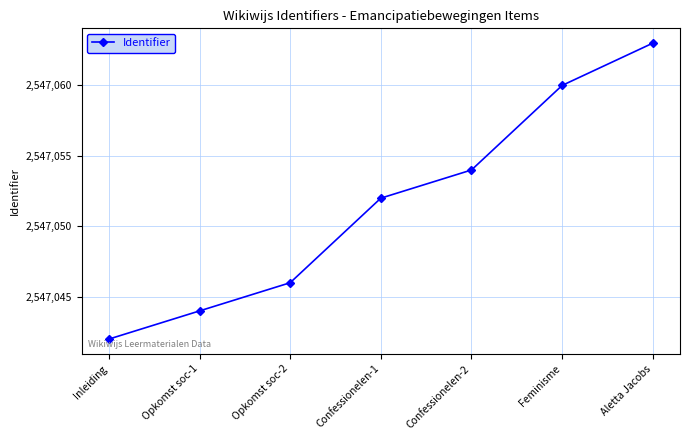

What is the maximum value shown in the chart?

2547063